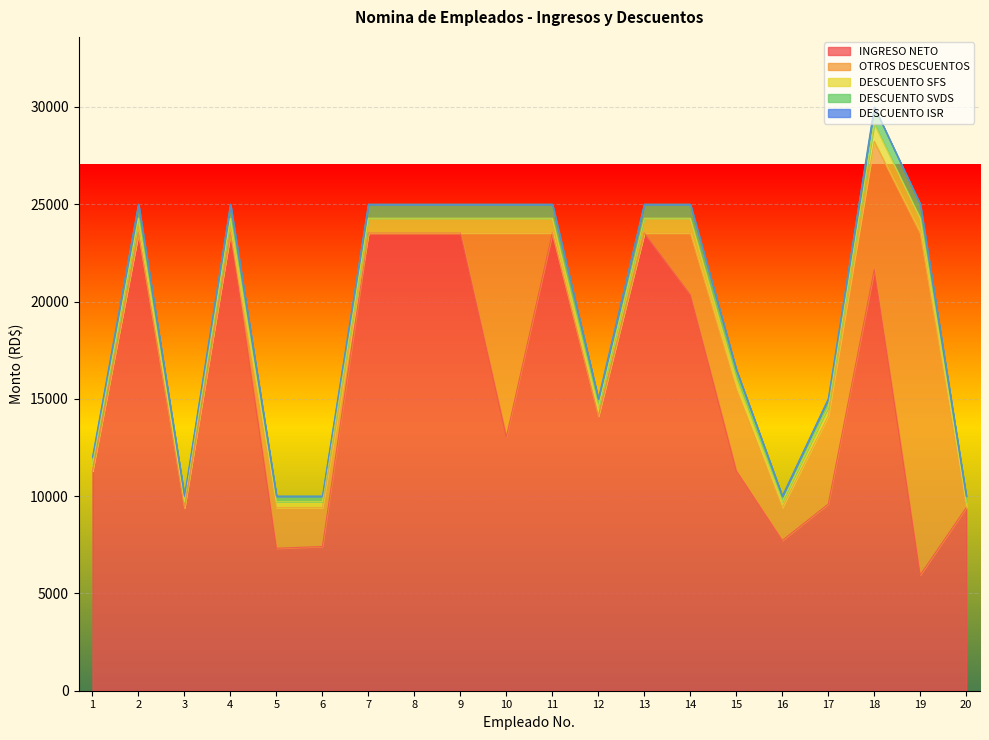

What is the value of the DESCUENTO SVDS point at the 3rd from the left?

9713.0